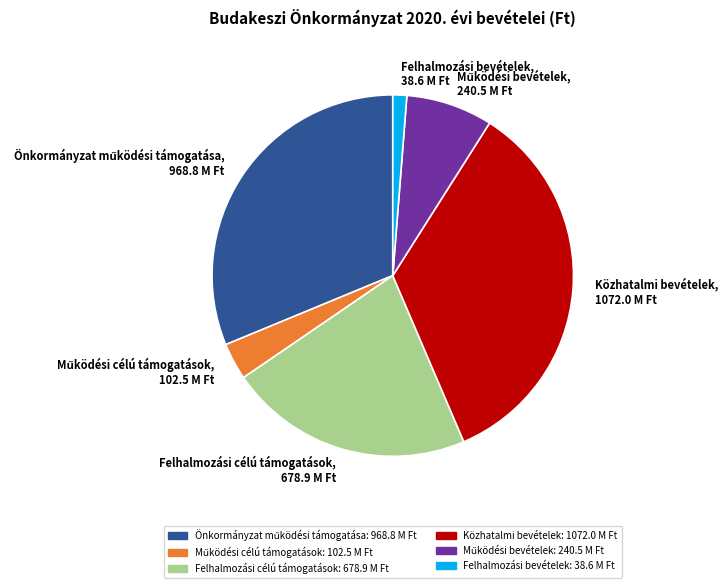

Is there any slice that represents more than half of the pie?

No